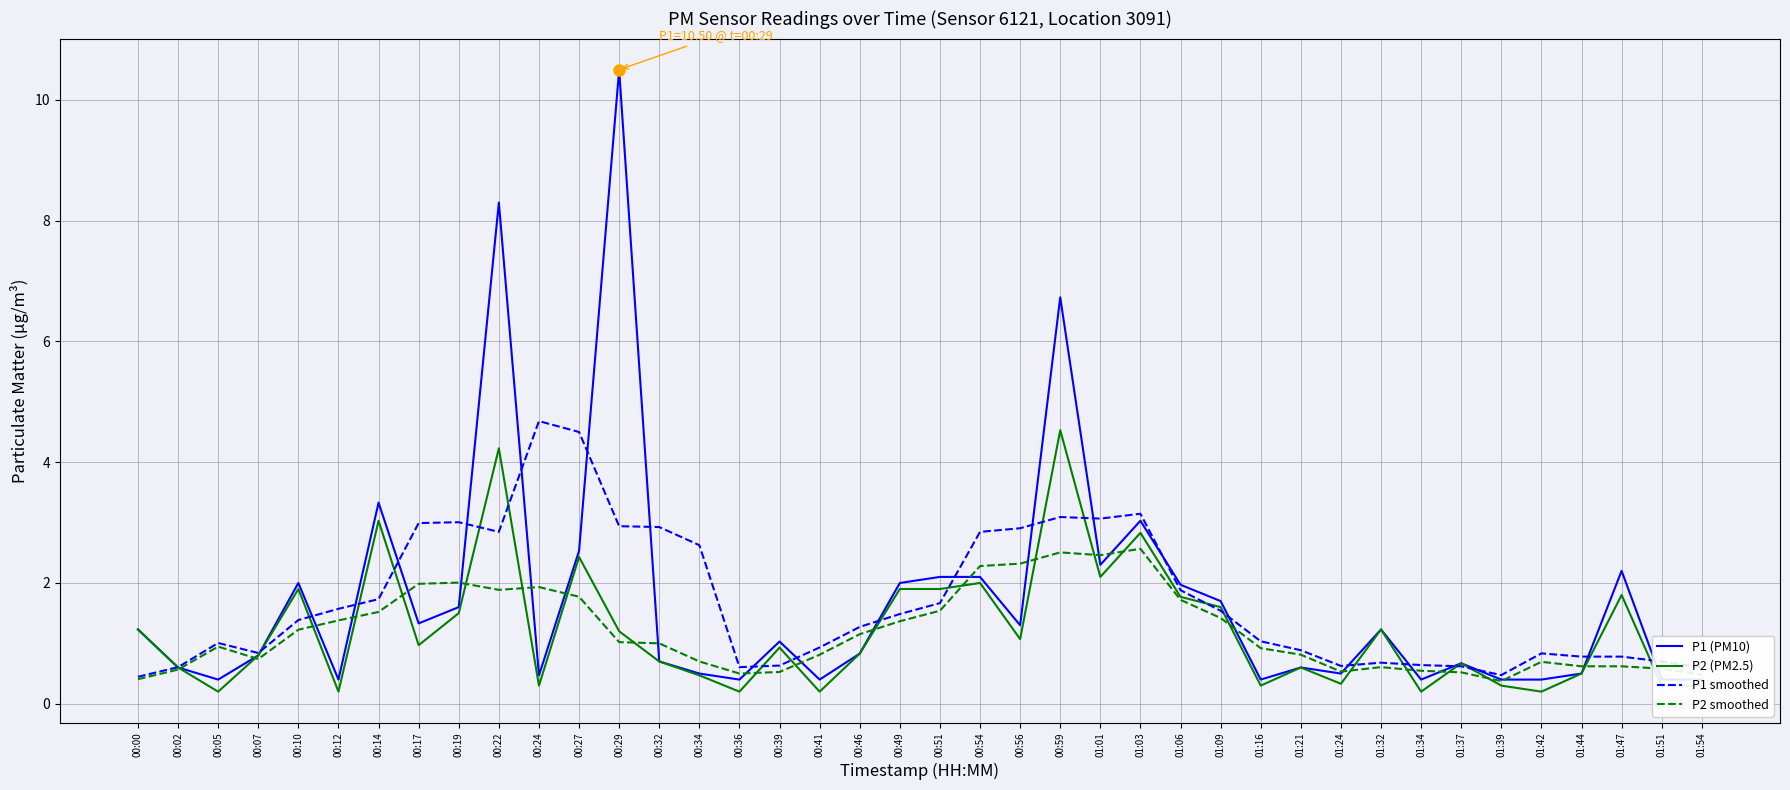

Where is the first local minimum for P1 smoothed?

00:07